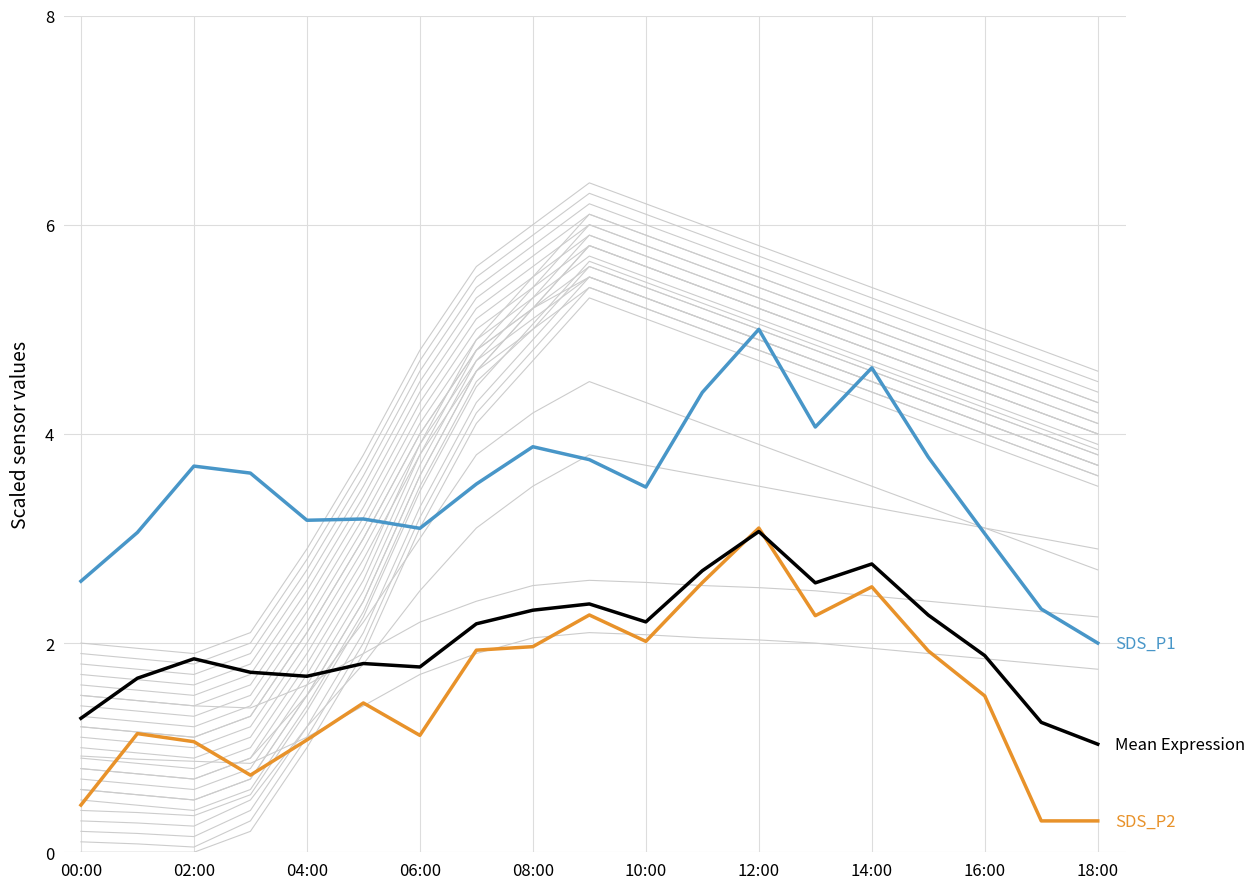

At which label does SDS_P1 reach its minimum?

18:00